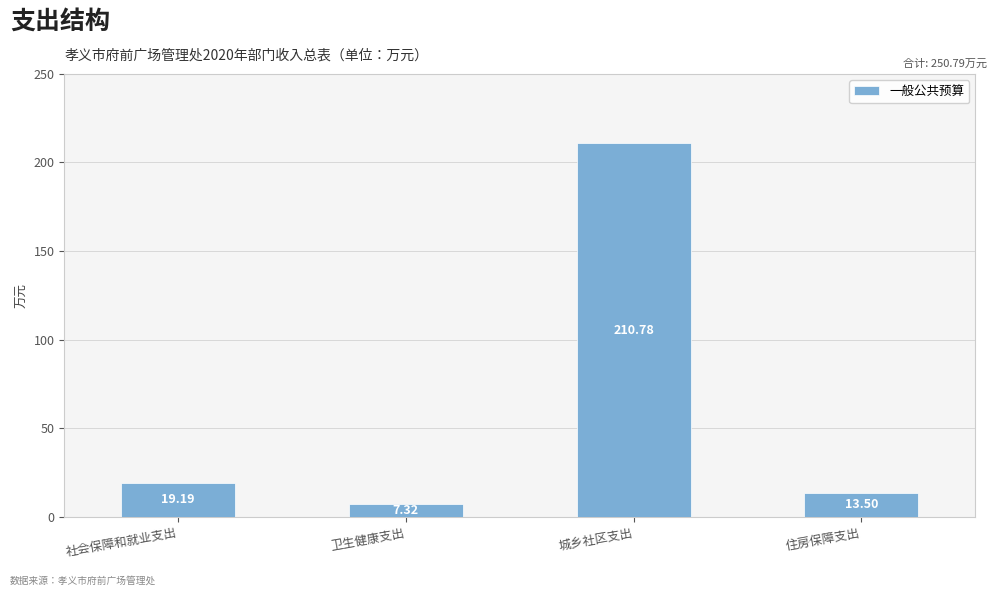

What is the value of the 1st bar from the left?

19.2